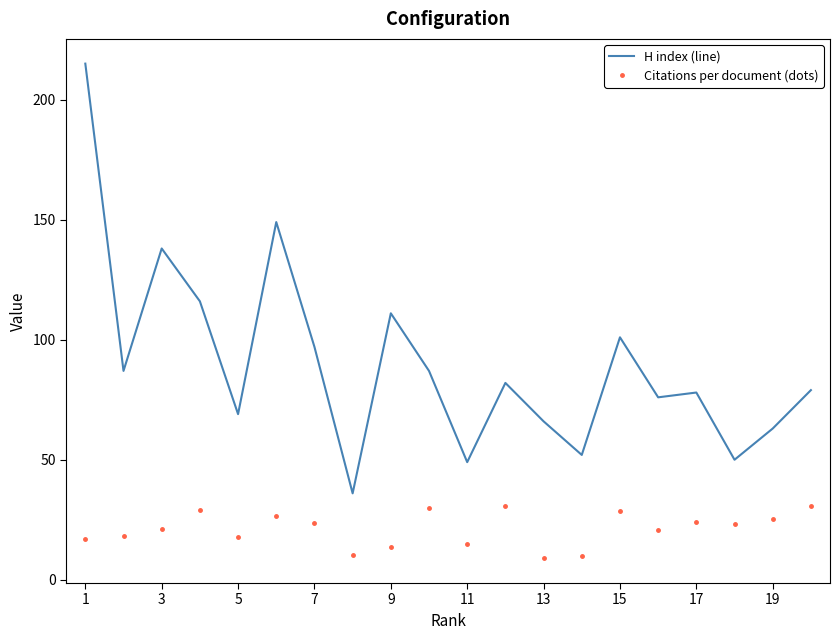

Count the number of categories in the chart.

20